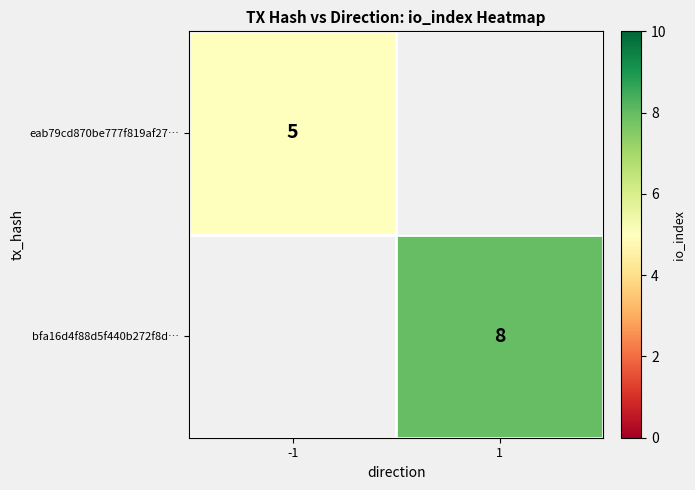

The eab79cd870be777f819af27… series shows 3 at -1. True or false?

False